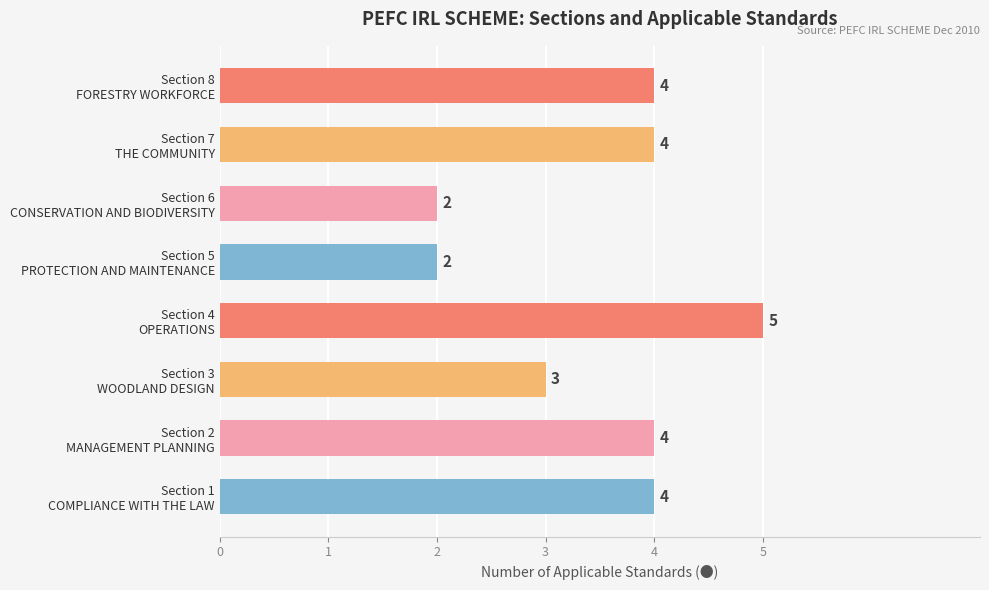

What is the greatest value displayed?

5